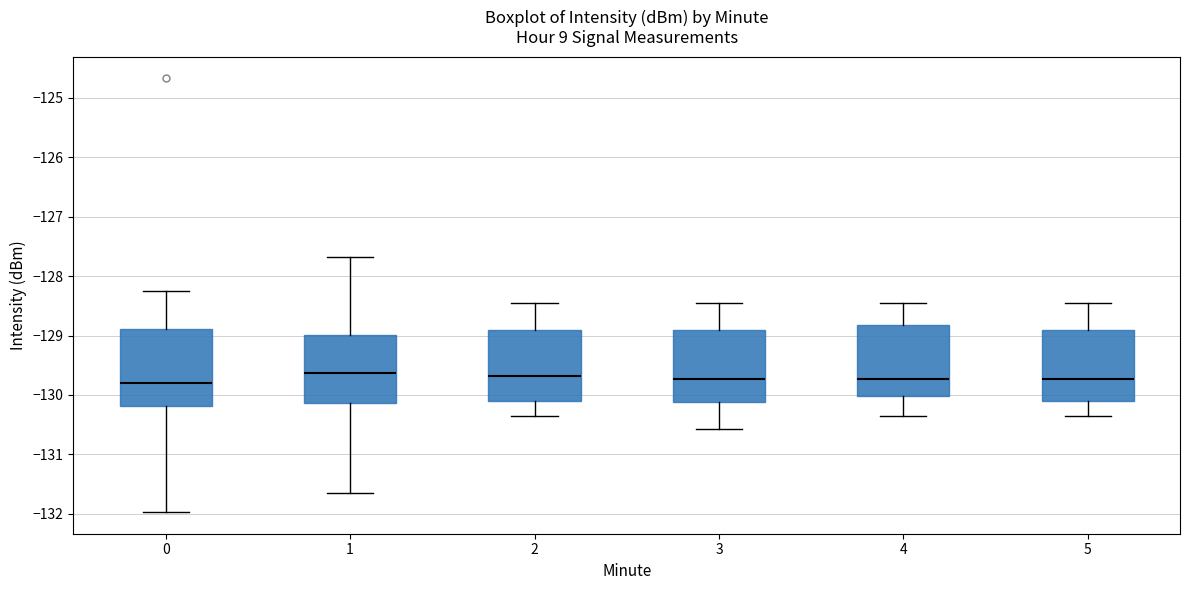

Where does the upper whisker of the box at x = 2 end on the y-axis? The values are not printed on the chart, so give them approximately, as read against the axis.

-128.5